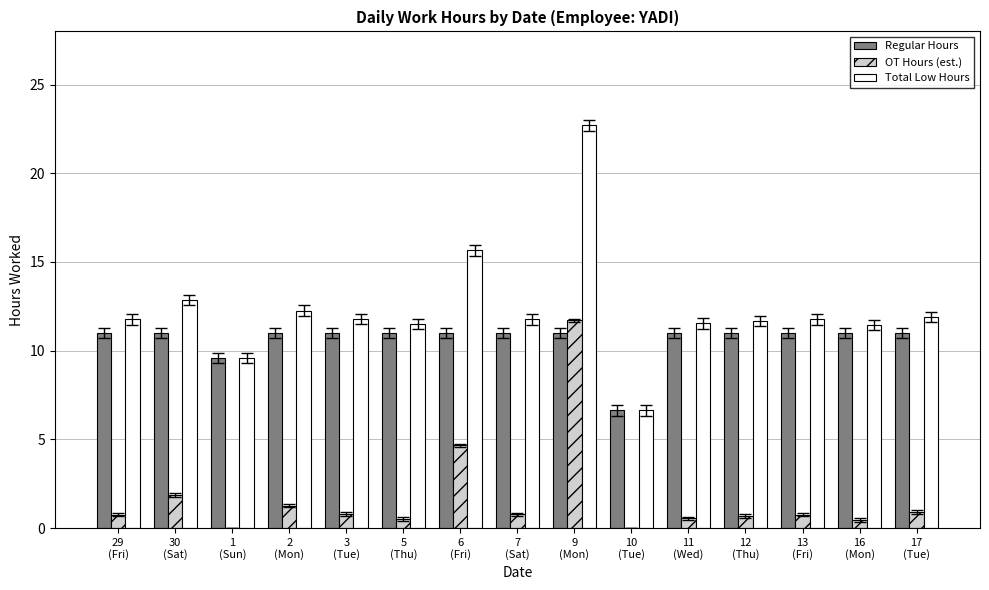

What is the sum of all OT Hours (est.) values?

25.6